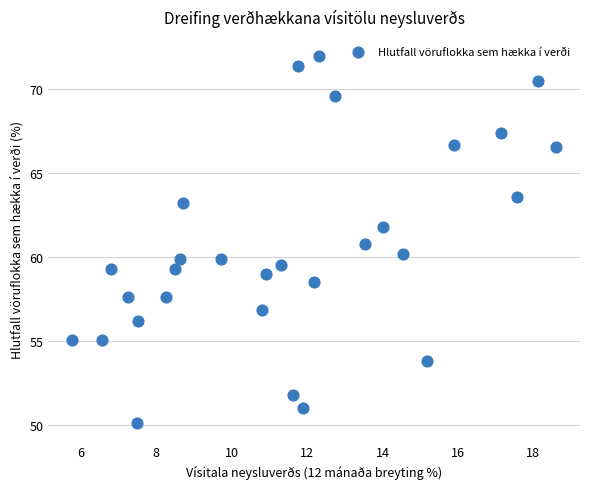

What is the range of Y values (max minus min)?

21.9